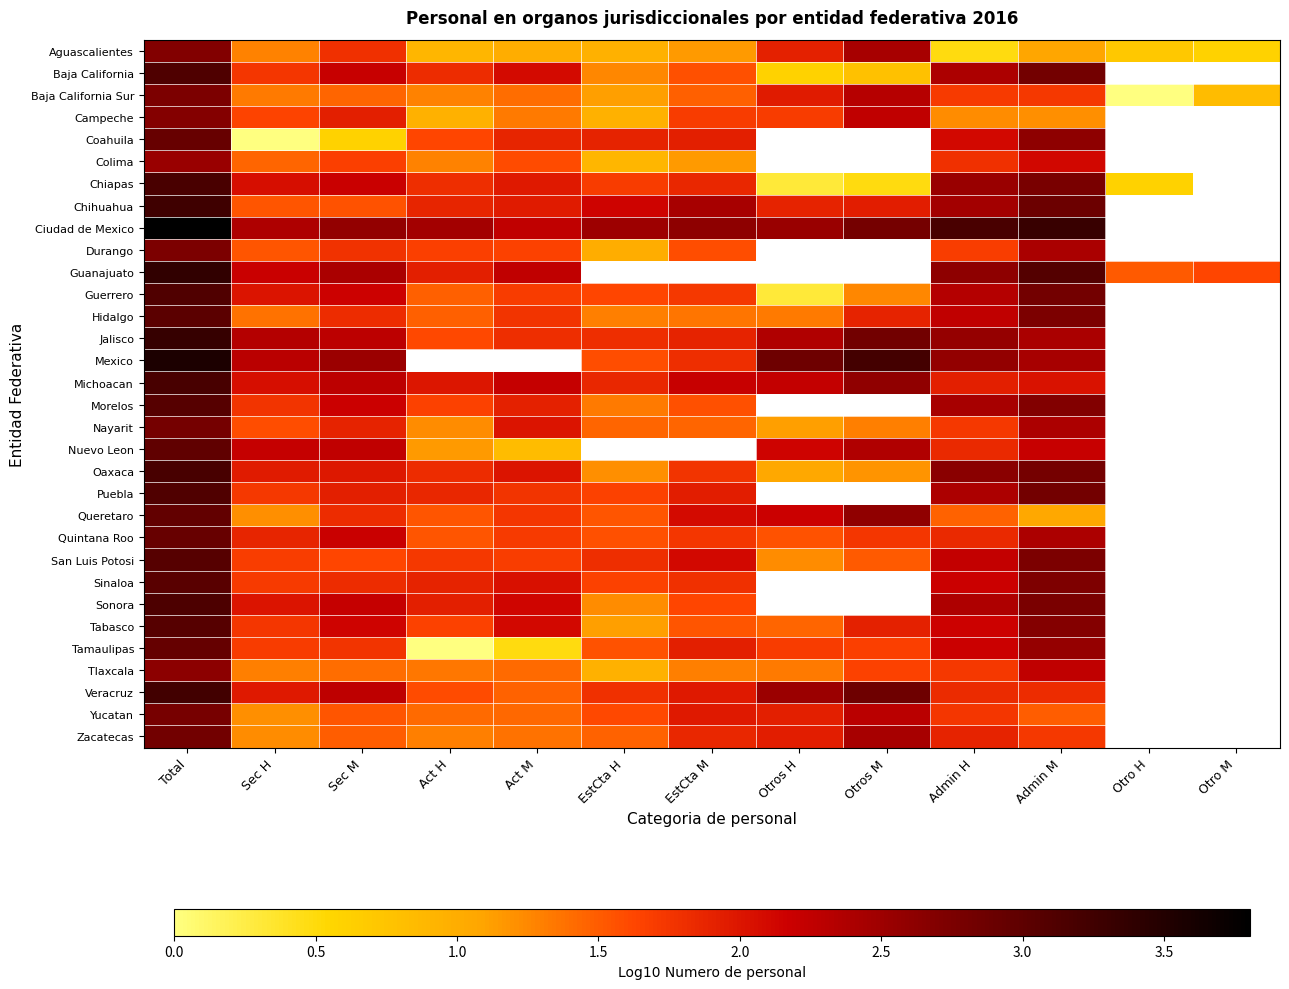

Is the value of Mexico at Total greater than the value of Guanajuato at Otros M?

No